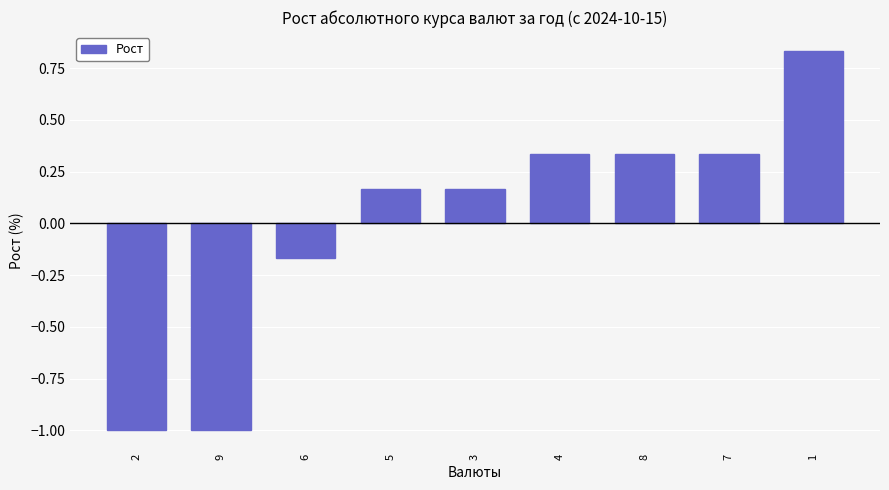

The value at 7 is 0.5. True or false?

False